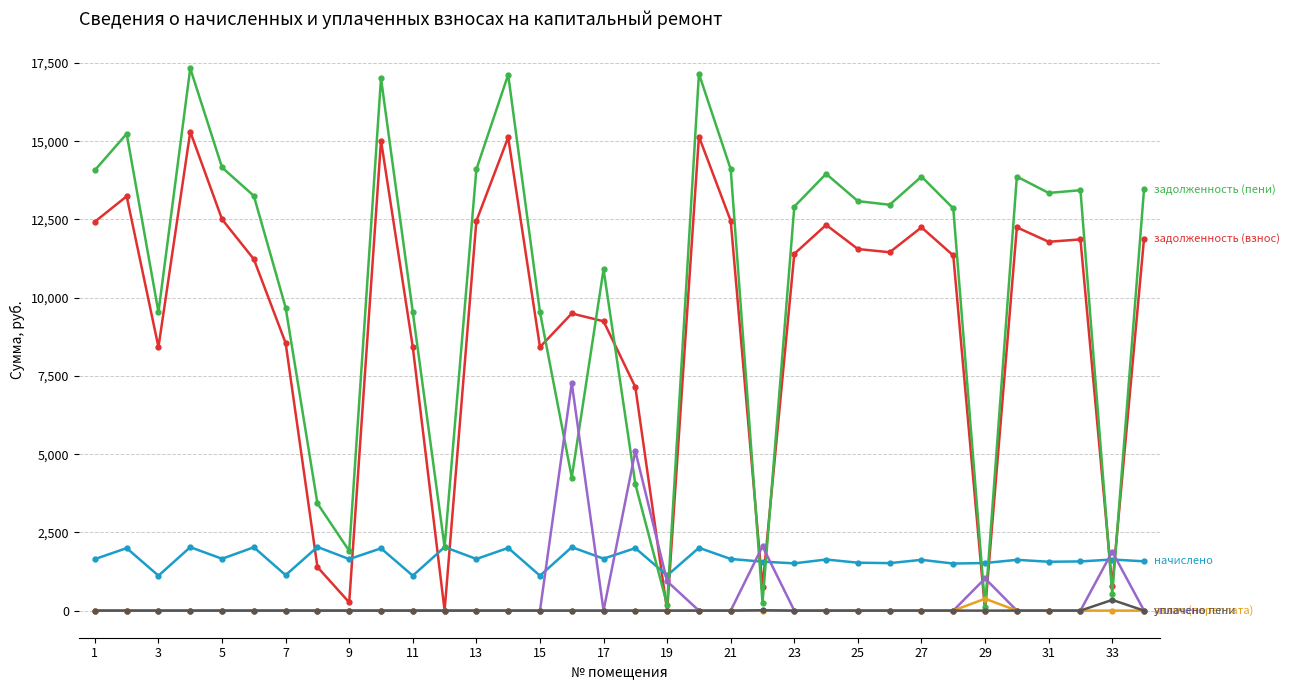

What is the maximum value shown in the chart?

17332.9